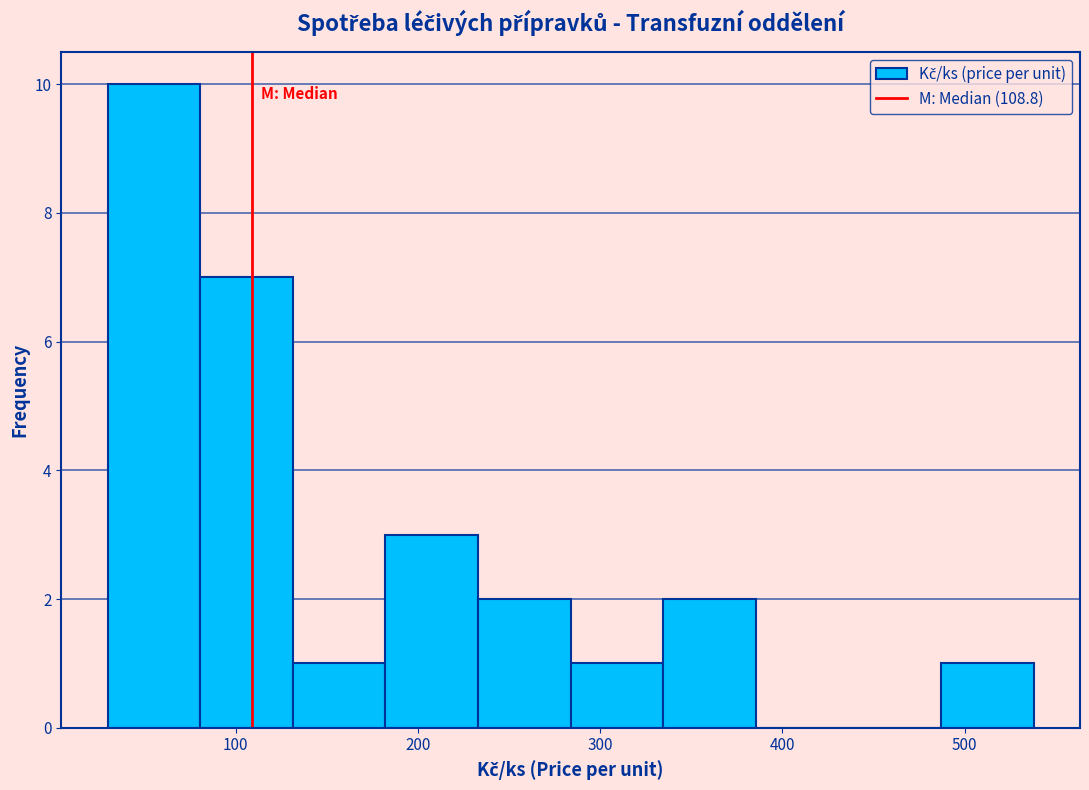

Reading left to right, transcribe this chart: for each bar, give the range it covers on the x-axis and its height. Neither the bar edges nor the heights are printed on the chart, so give them approximately, as read against the axes.

30 to 80: 10
80 to 130: 7
130 to 180: 1
180 to 230: 3
230 to 280: 2
280 to 330: 1
330 to 390: 2
390 to 440: 0
440 to 490: 0
490 to 540: 1